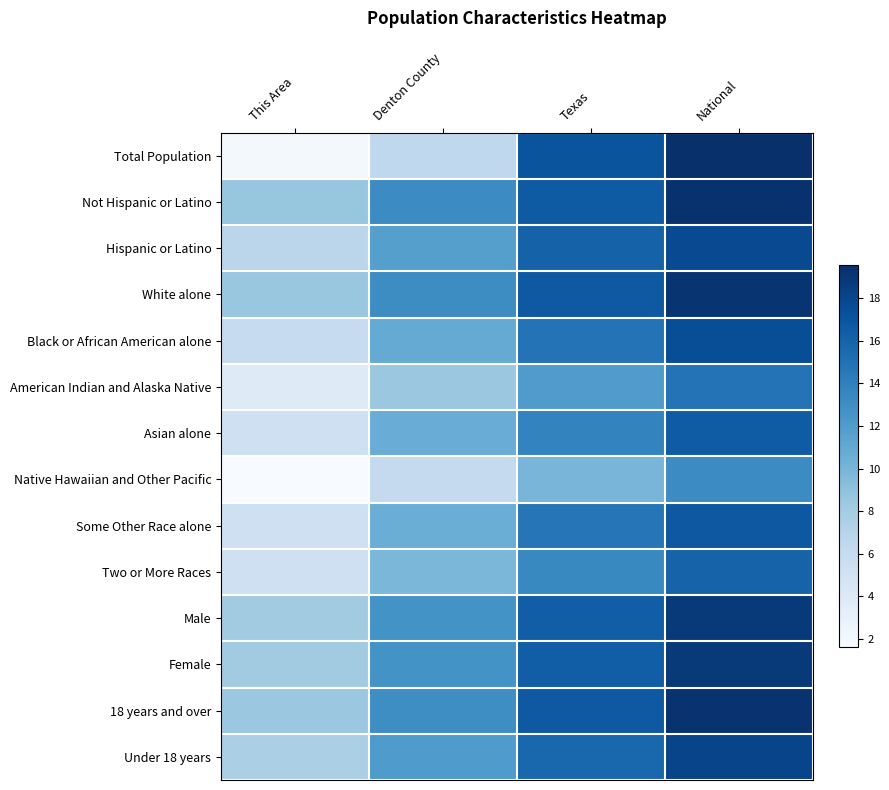

What is the difference between the highest and lowest values at Denton County?

7.1